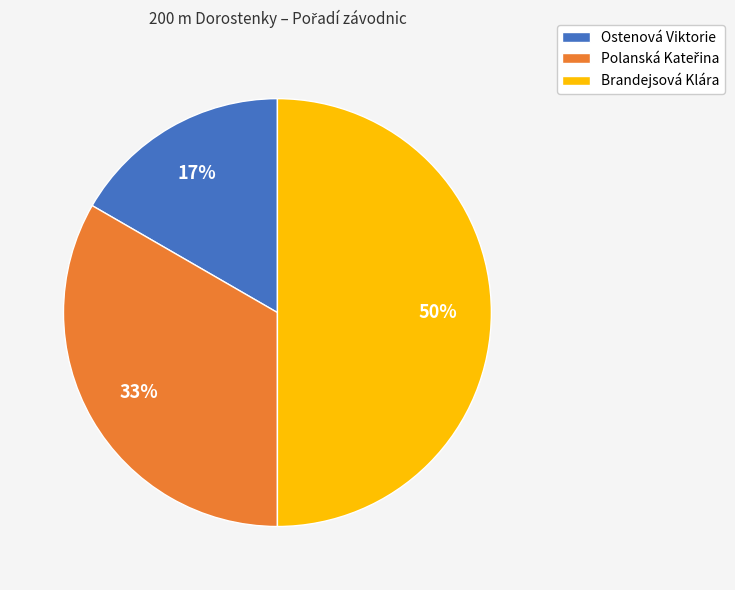

To the nearest percent, what portion does Ostenová Viktorie represent?

17%